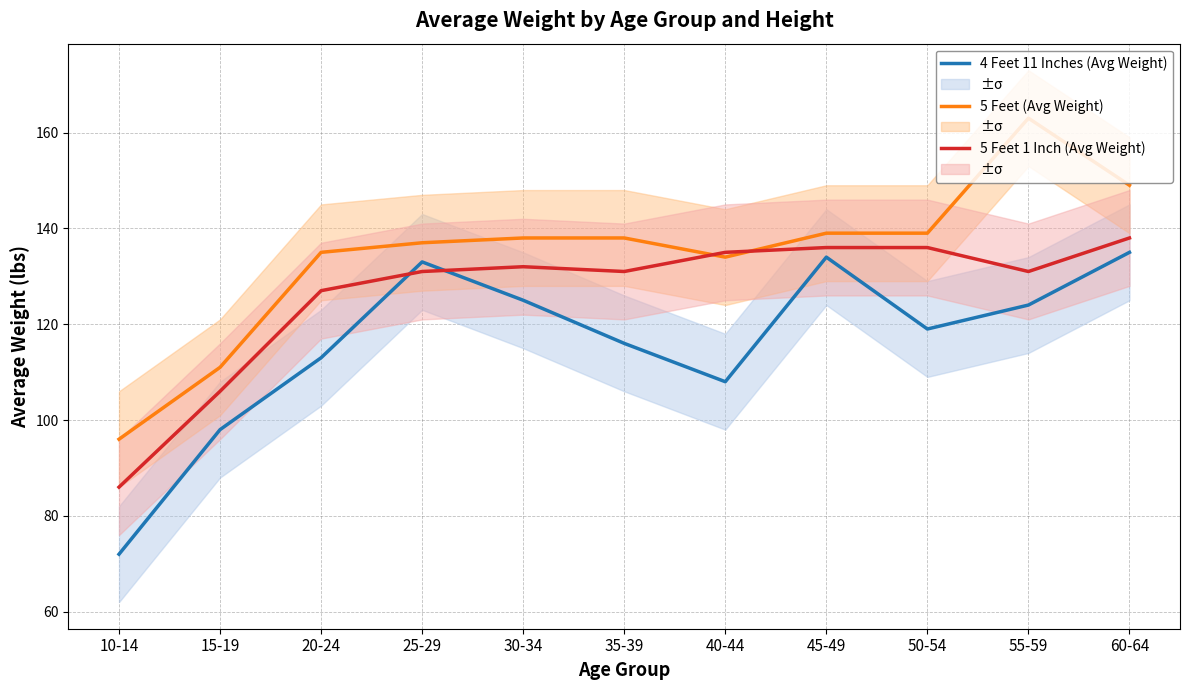

Is this an area chart (filled region under the line)?

No